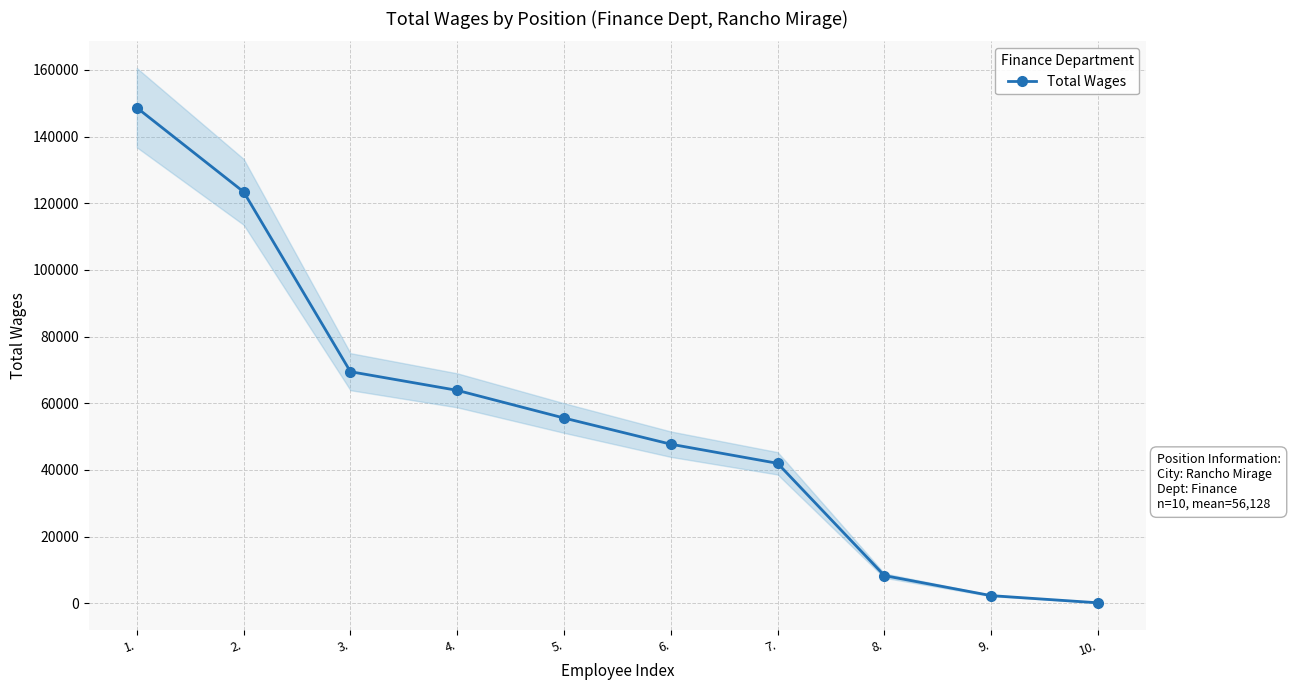

What is the greatest value displayed?

148676